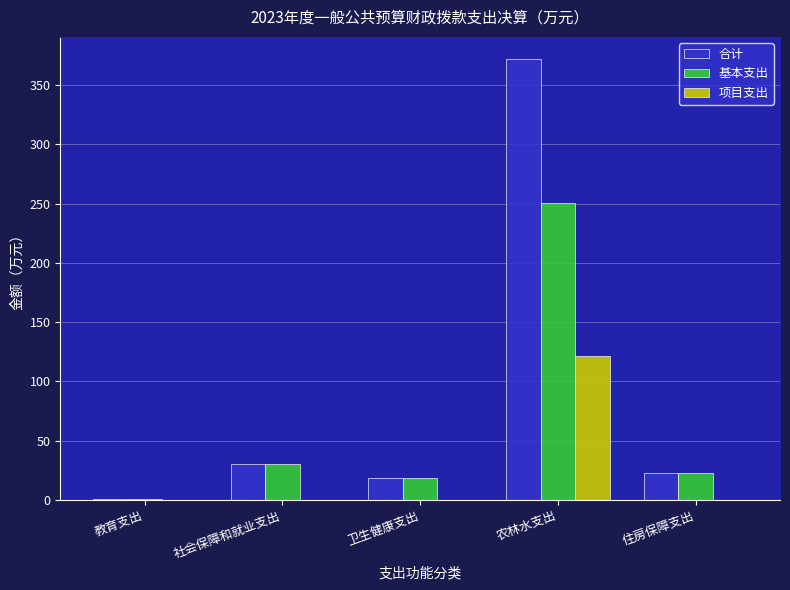

Reading right to left, extract all data points from this chart.

合计: 住房保障支出=22.6	农林水支出=371.9	卫生健康支出=18.2	社会保障和就业支出=30.4	教育支出=1.0
基本支出: 住房保障支出=22.6	农林水支出=250.3	卫生健康支出=18.2	社会保障和就业支出=30.4	教育支出=1.0
项目支出: 住房保障支出=0.0	农林水支出=121.6	卫生健康支出=0.0	社会保障和就业支出=0.0	教育支出=0.0